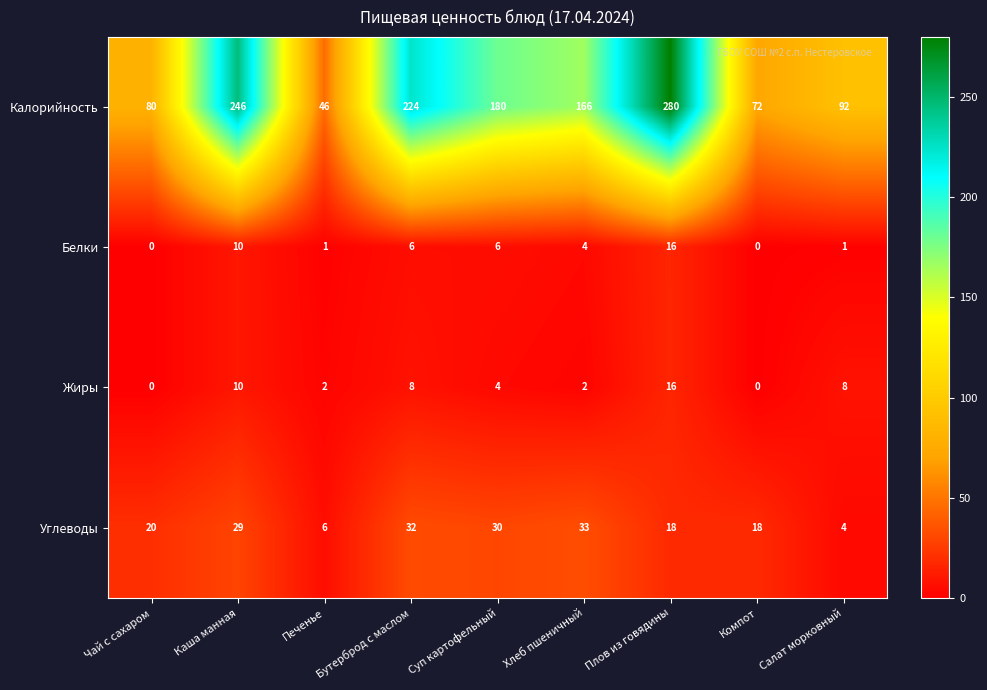

Which series has the largest total across all categories?

Калорийность